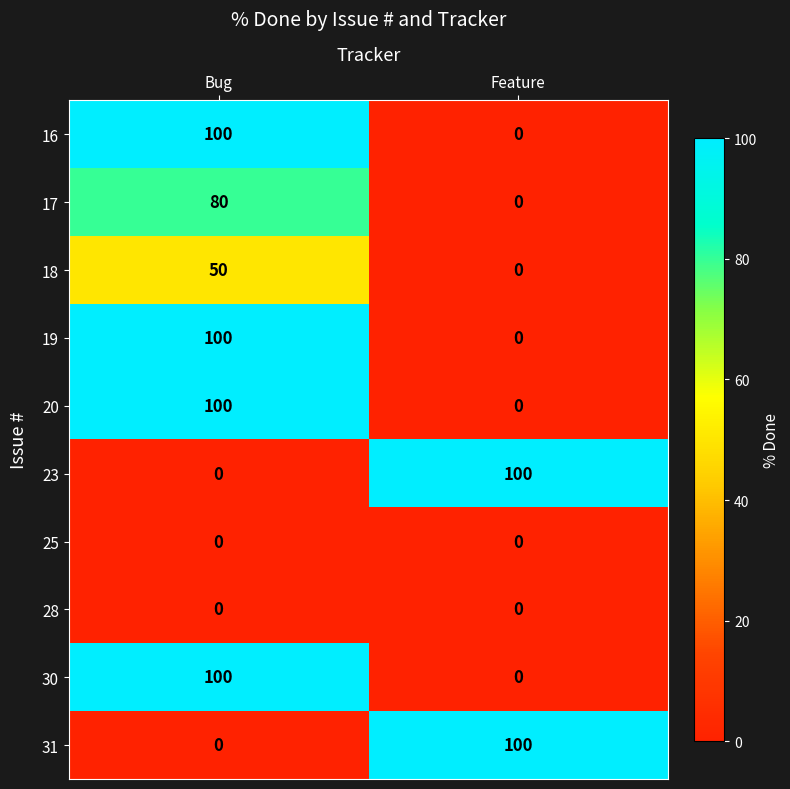

What is the spread (max minus min) of values at Feature?

100